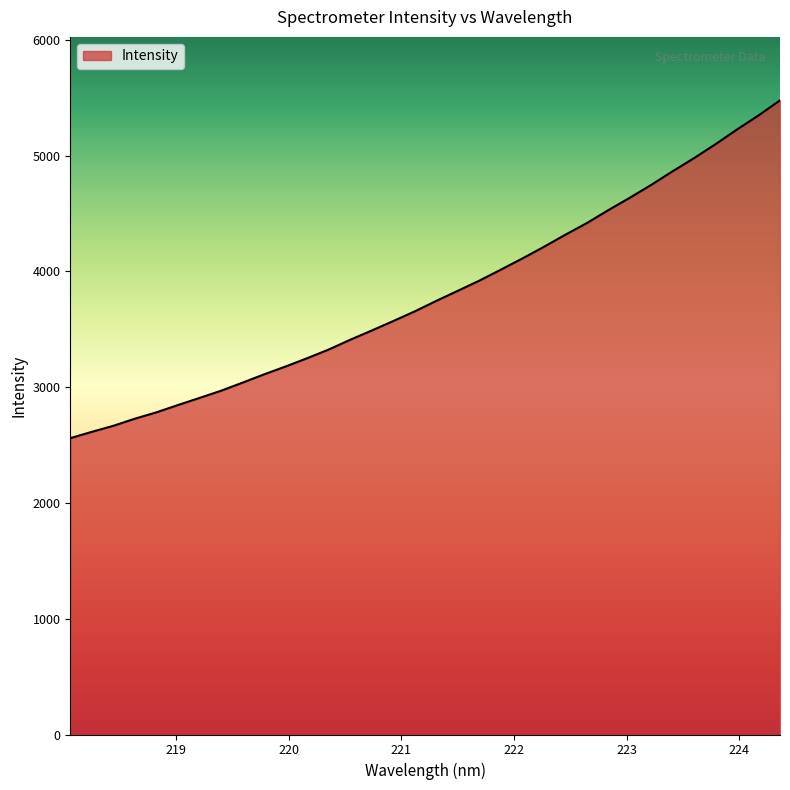

What is the difference between the maximum and minimum values?

2917.8